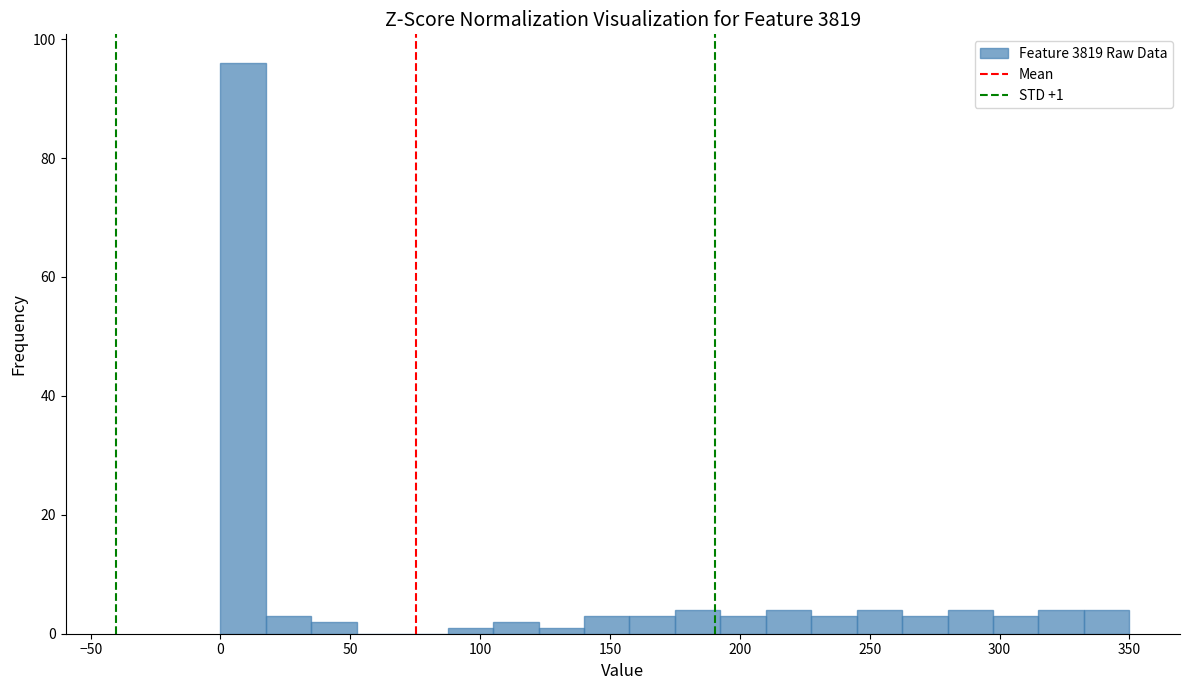

Read against the x-axis, roughly where is the centre of the tallest bar?

10